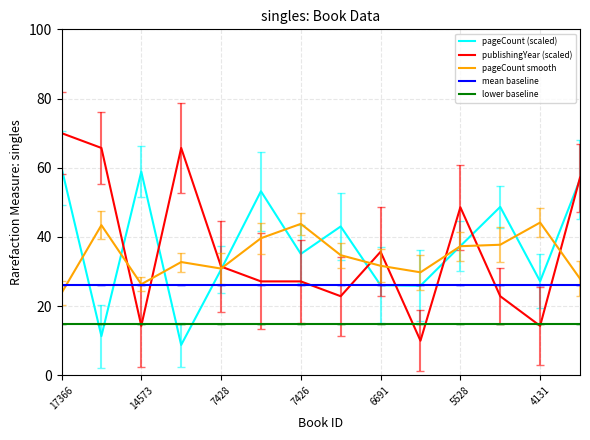

Rank the series by their maximum value, from lowest to highest.

lower baseline, mean baseline, pageCount smooth, pageCount (scaled), publishingYear (scaled)